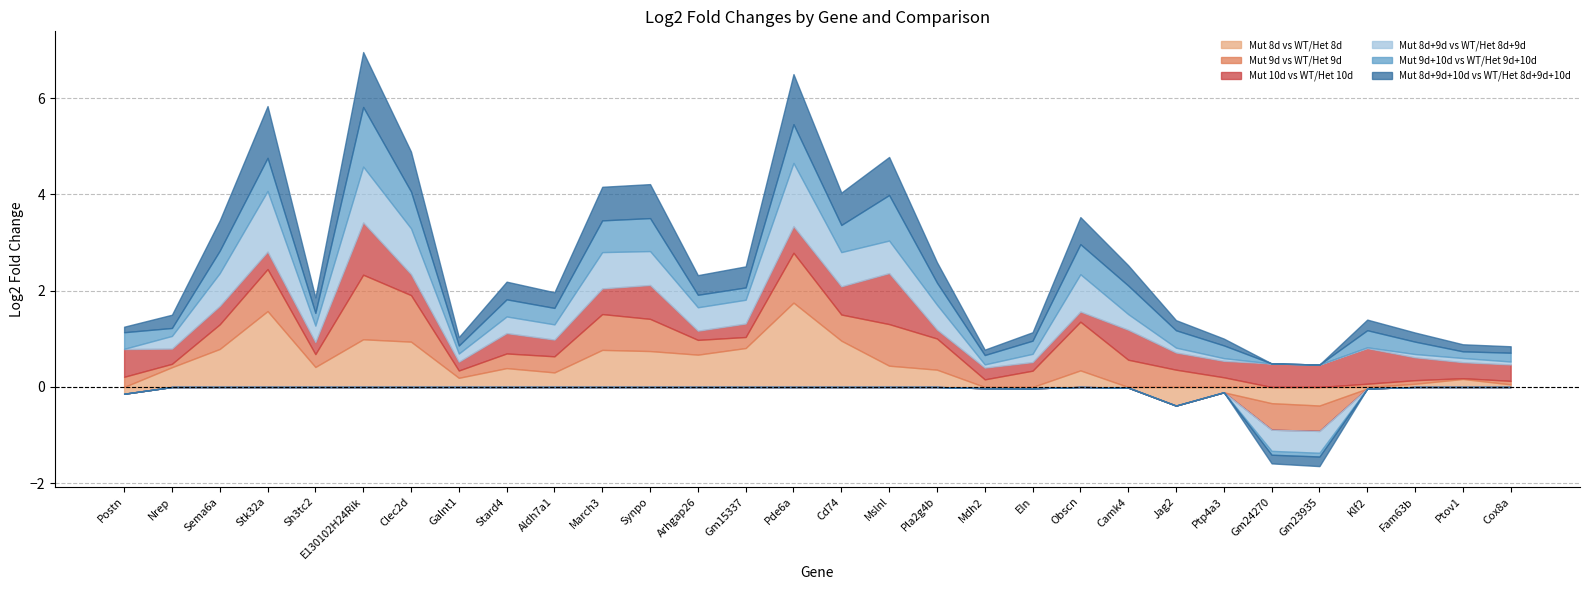

What are all the series names shown in the legend?

Mut 8d vs WT/Het 8d, Mut 9d vs WT/Het 9d, Mut 10d vs WT/Het 10d, Mut 8d+9d vs WT/Het 8d+9d, Mut 9d+10d vs WT/Het 9d+10d, Mut 8d+9d+10d vs WT/Het 8d+9d+10d